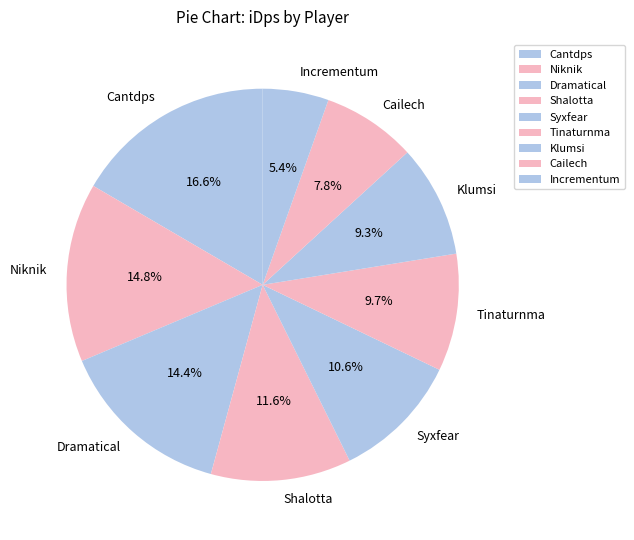

Which slice is the smallest?

Incrementum